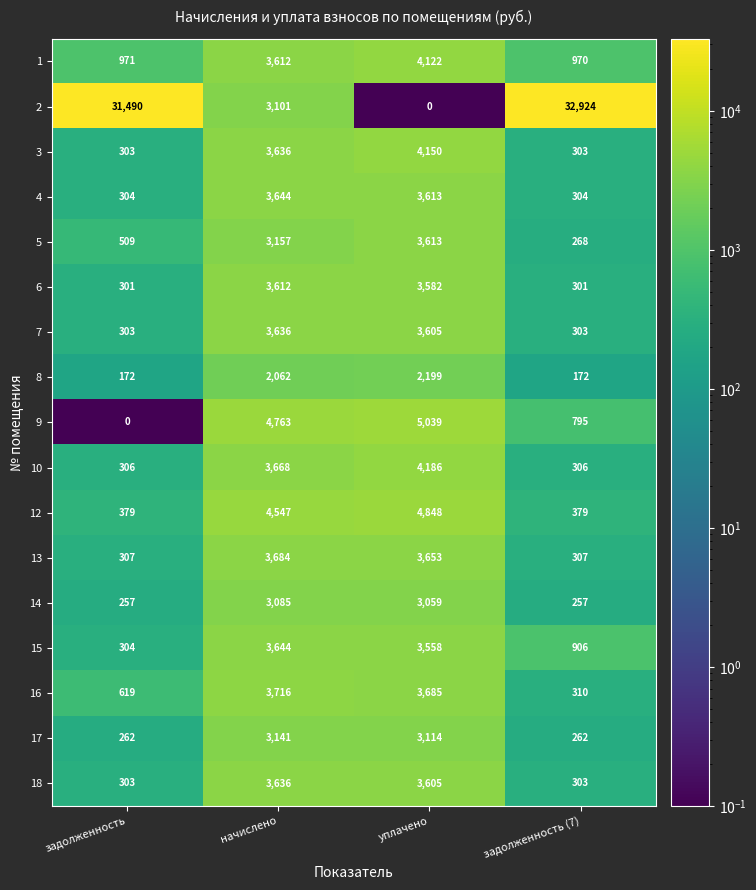

Which category has the highest value in the 10 series?

уплачено